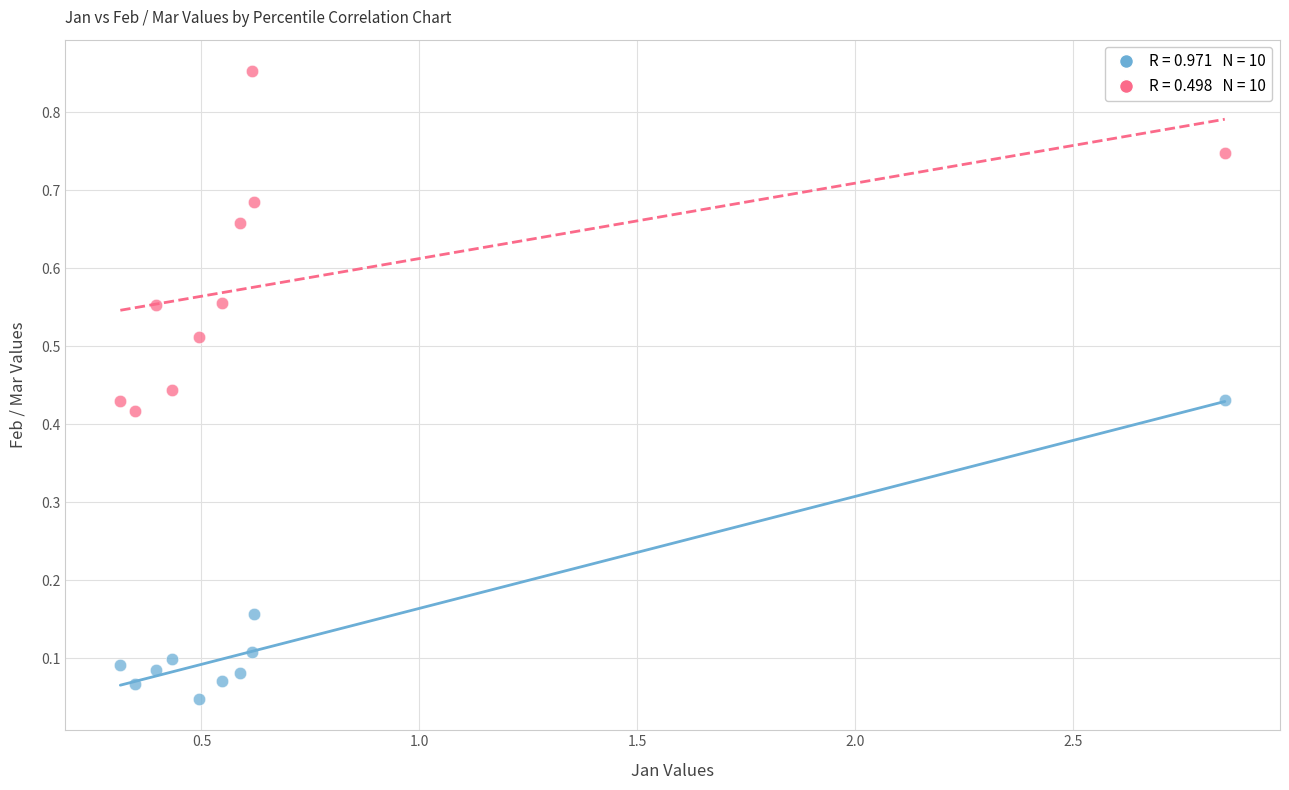

Across all data points, what is the range of Y values (max minus min)?

0.8